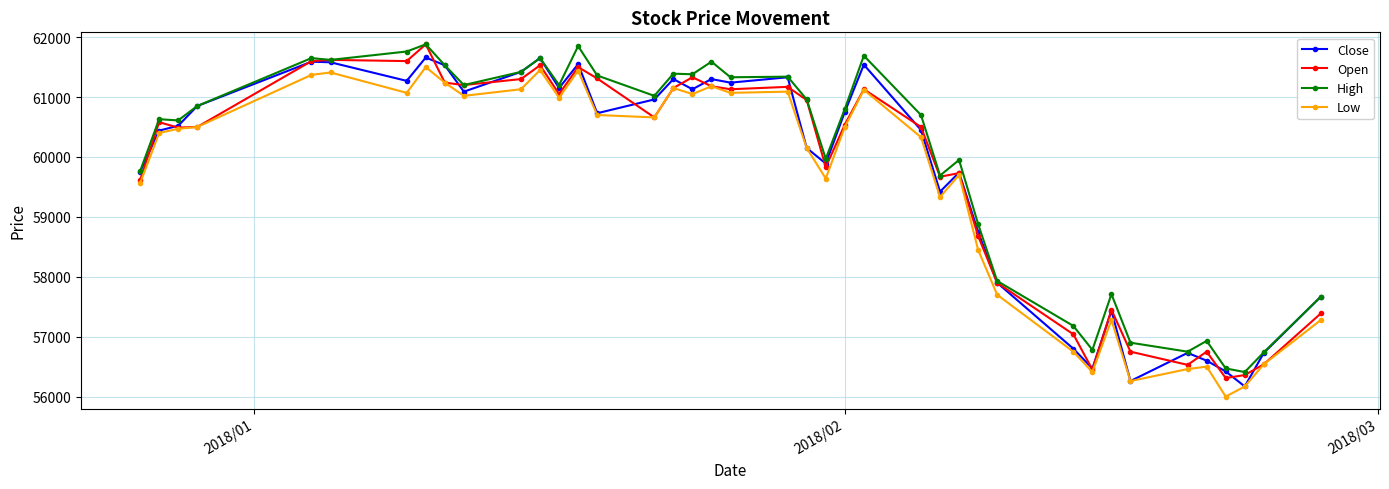

What is the greatest value displayed?

61880